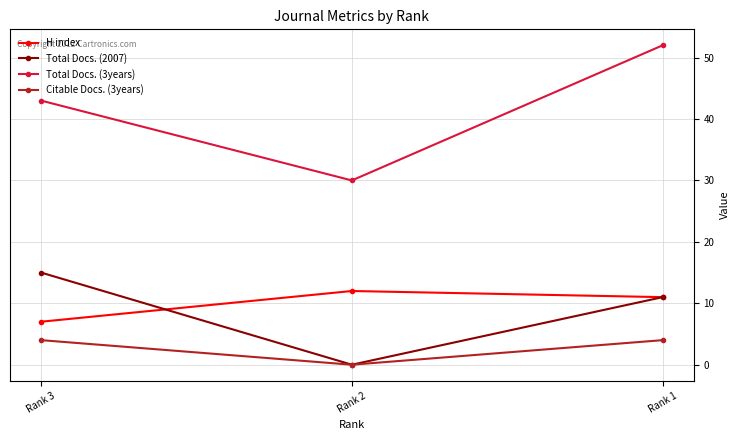

What is the spread (max minus min) of values at Rank 1?

48